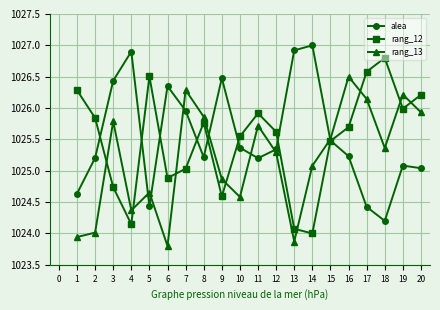

What is the lowest value of the rang_12 series?

1024.0